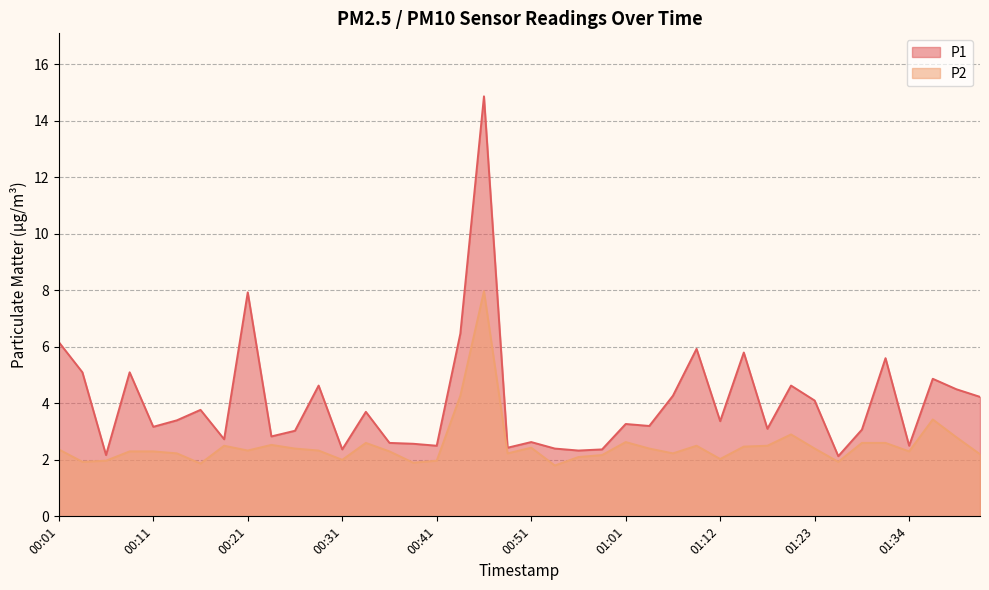

At which category is the sum across all series the highest?

00:46